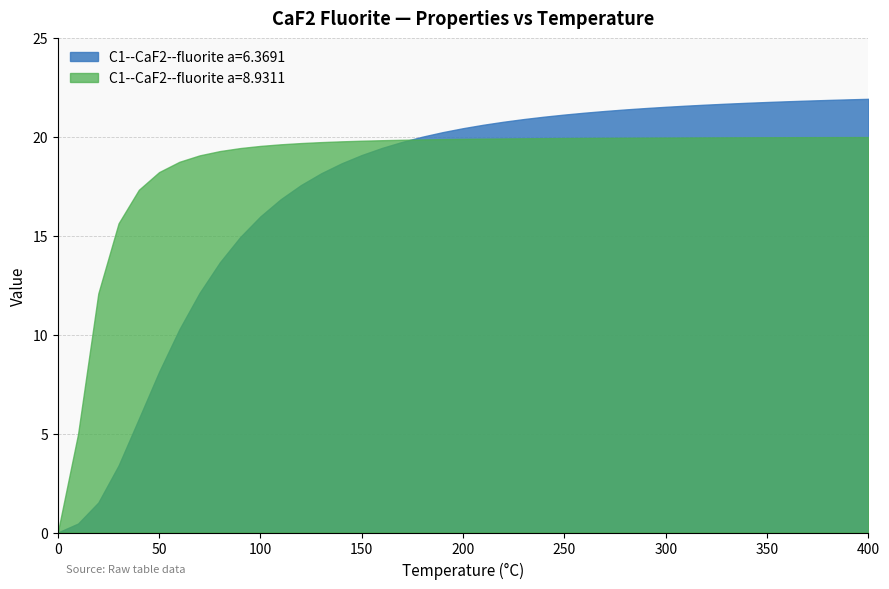

Which series has the largest total across all categories?

C1--CaF2--fluorite a=8.9311